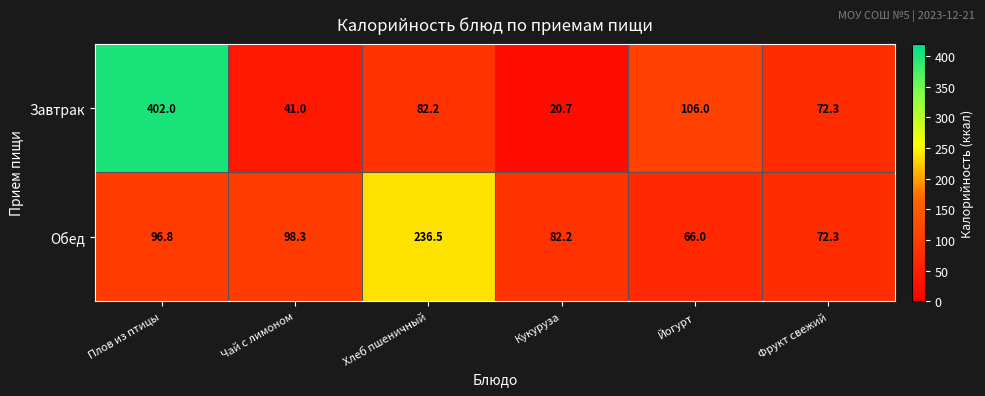

What is the greatest value displayed?

402.0